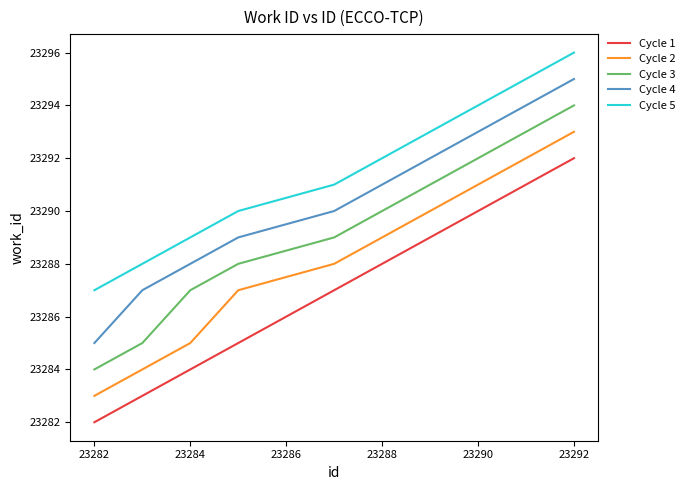

What is the minimum value for Cycle 3?

23284